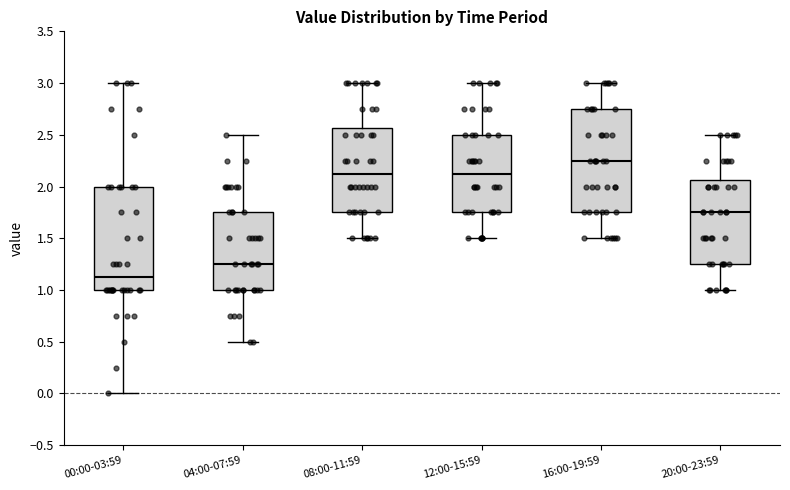

Reading left to right, read every box against the y-axis: the position of its median line, the range the box covers, and the ends of its whiskers. The values are not printed on the chart, so give them approximately, as read against the axis.

00:00-03:59: median 1.15, box 1.00 to 2.00, whiskers 0.00 to 3.00
04:00-07:59: median 1.25, box 1.00 to 1.75, whiskers 0.50 to 2.50
08:00-11:59: median 2.15, box 1.75 to 2.55, whiskers 1.50 to 3.00
12:00-15:59: median 2.15, box 1.75 to 2.50, whiskers 1.50 to 3.00
16:00-19:59: median 2.25, box 1.75 to 2.75, whiskers 1.50 to 3.00
20:00-23:59: median 1.75, box 1.25 to 2.05, whiskers 1.00 to 2.50